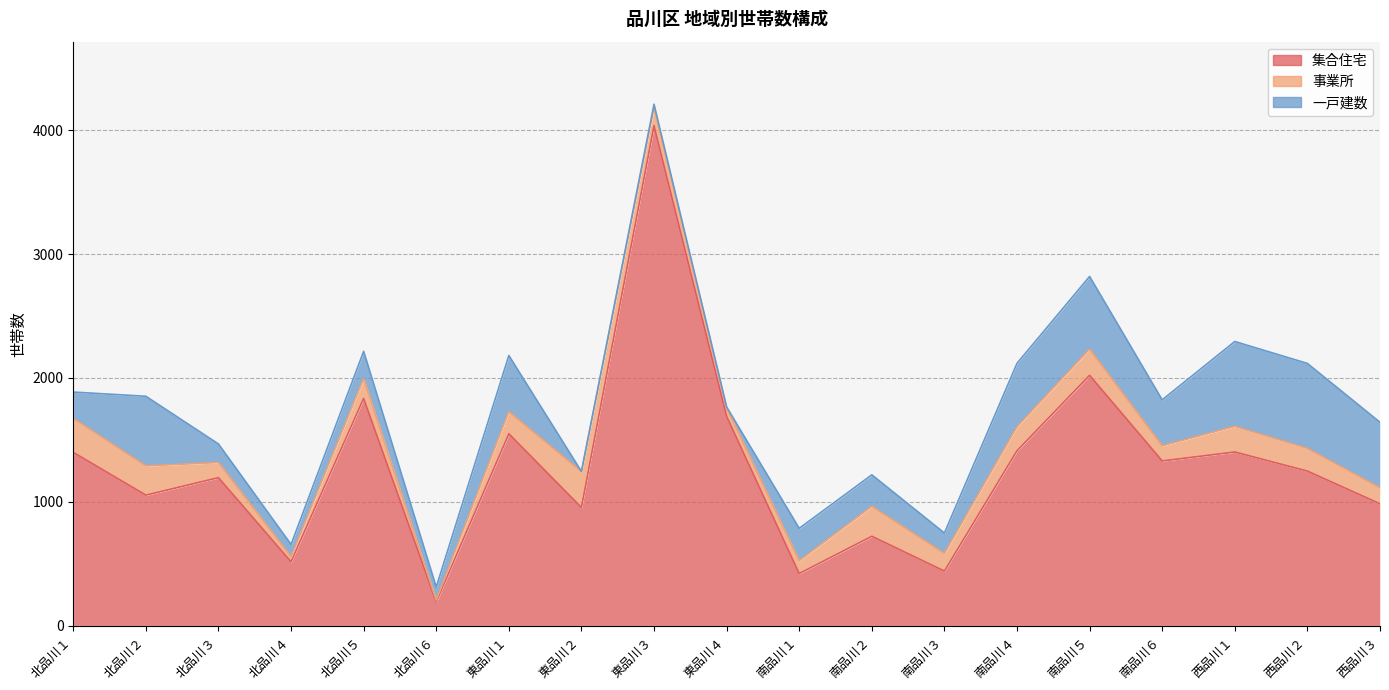

What is the label of the 13th point from the right?

東品川１